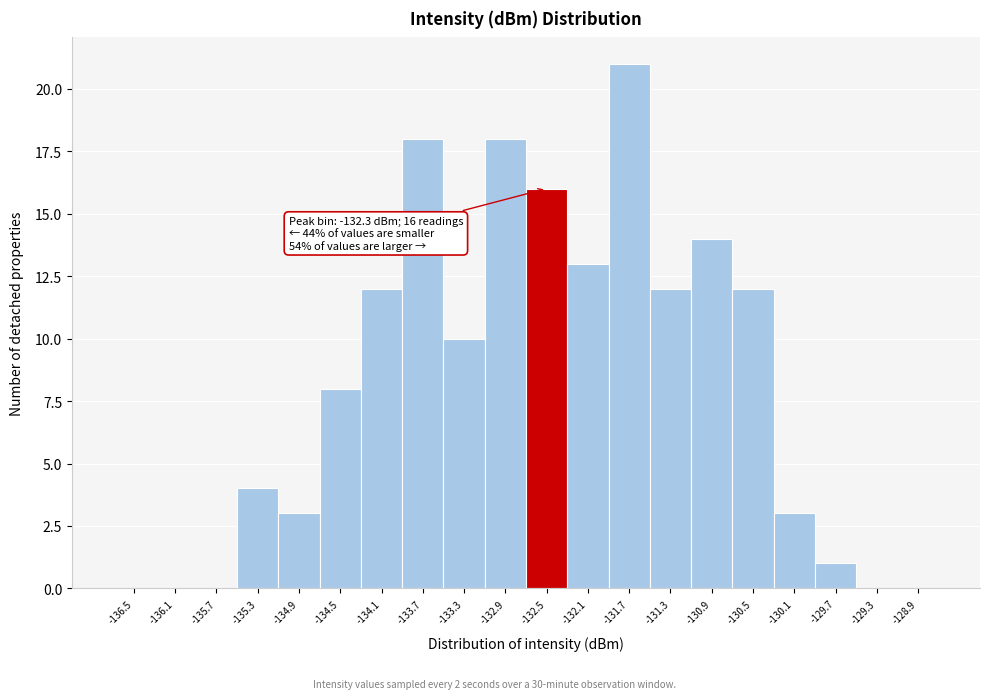

Reading left to right, what are all the values shown in this chart?

-136.5=0	-136.1=0	-135.7=0	-135.3=4	-134.9=3	-134.5=8	-134.1=12	-133.7=18	-133.3=10	-132.9=18	-132.5=16	-132.1=13	-131.7=21	-131.3=12	-130.9=14	-130.5=12	-130.1=3	-129.7=1	-129.3=0	-128.9=0